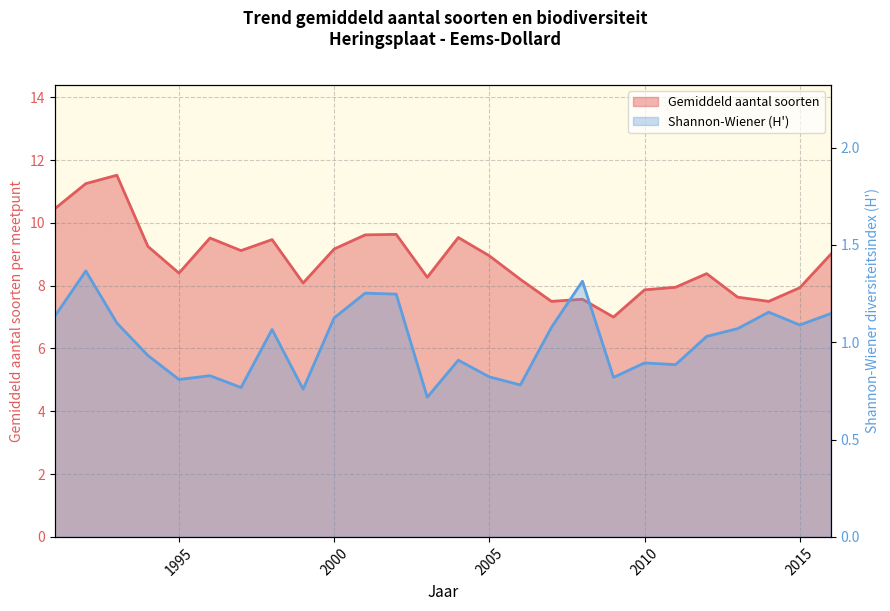

List the series in order of their overall mean, highest first.

Gemiddeld aantal soorten, Shannon-Wiener (H')